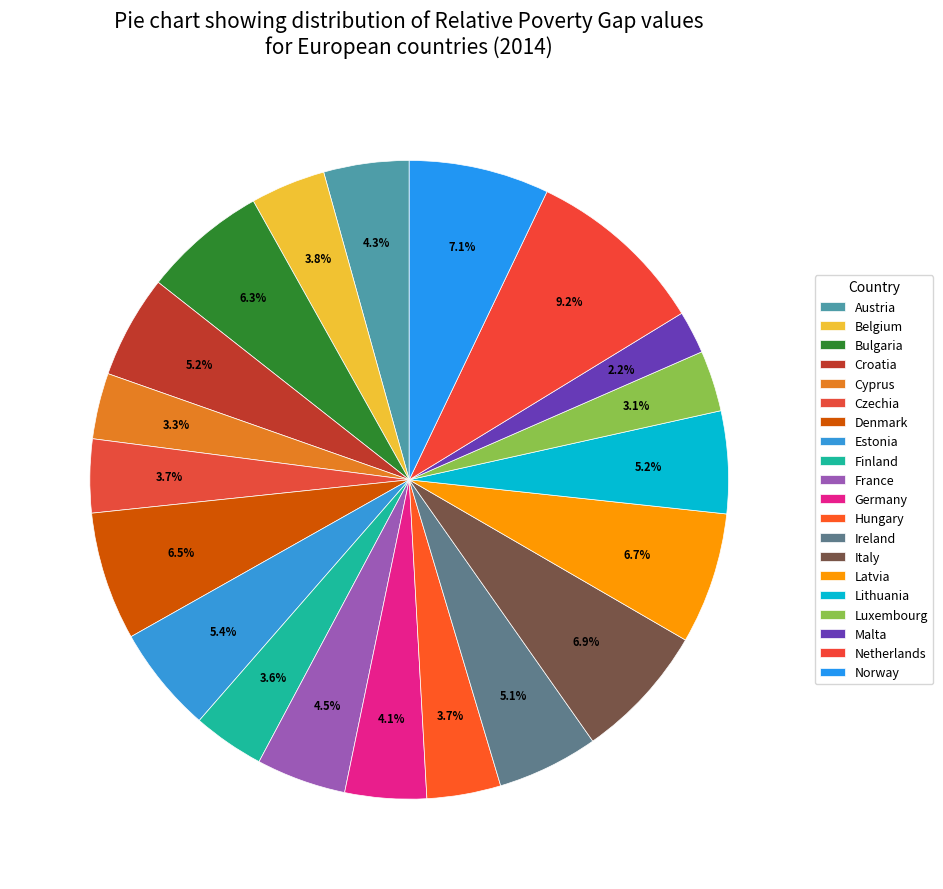

How many segments does this pie chart have?

20